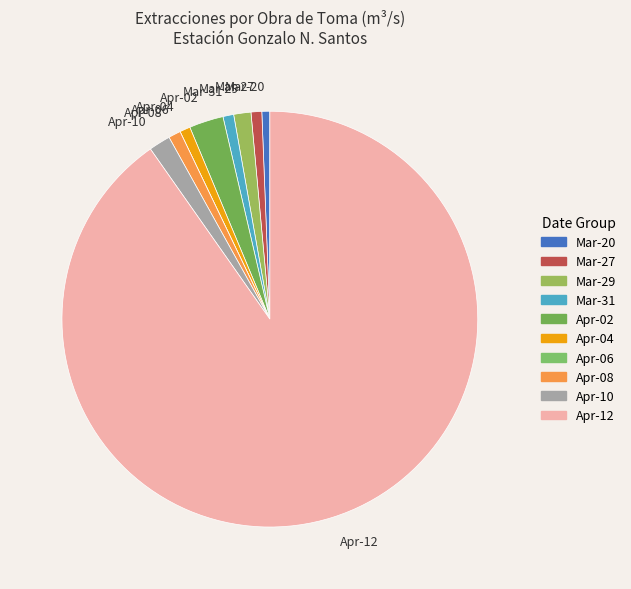

Is there a majority slice in this chart?

Yes